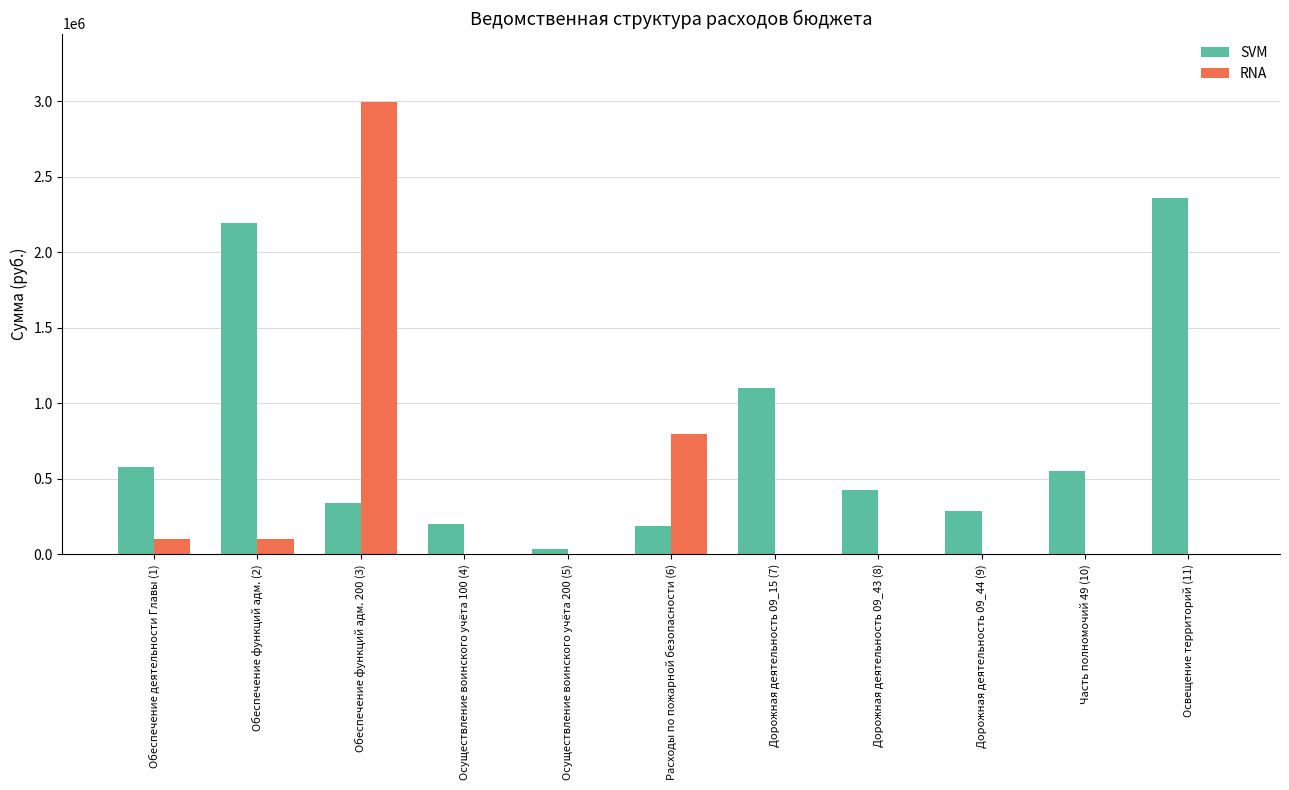

Is the value of SVM at Часть полномочий 49 (10) greater than the value of RNA at Осуществление воинского учёта 200 (5)?

Yes